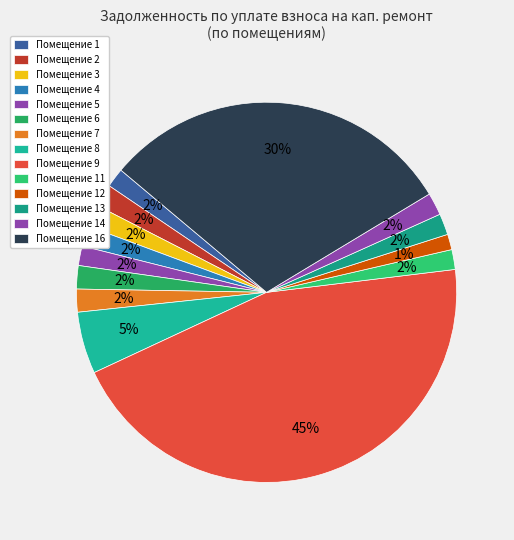

Count the number of slices in the pie.

14